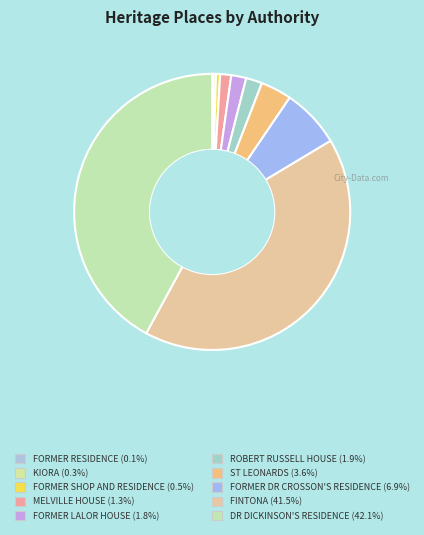

What percentage is the FINTONA slice, to the nearest percent?

42%